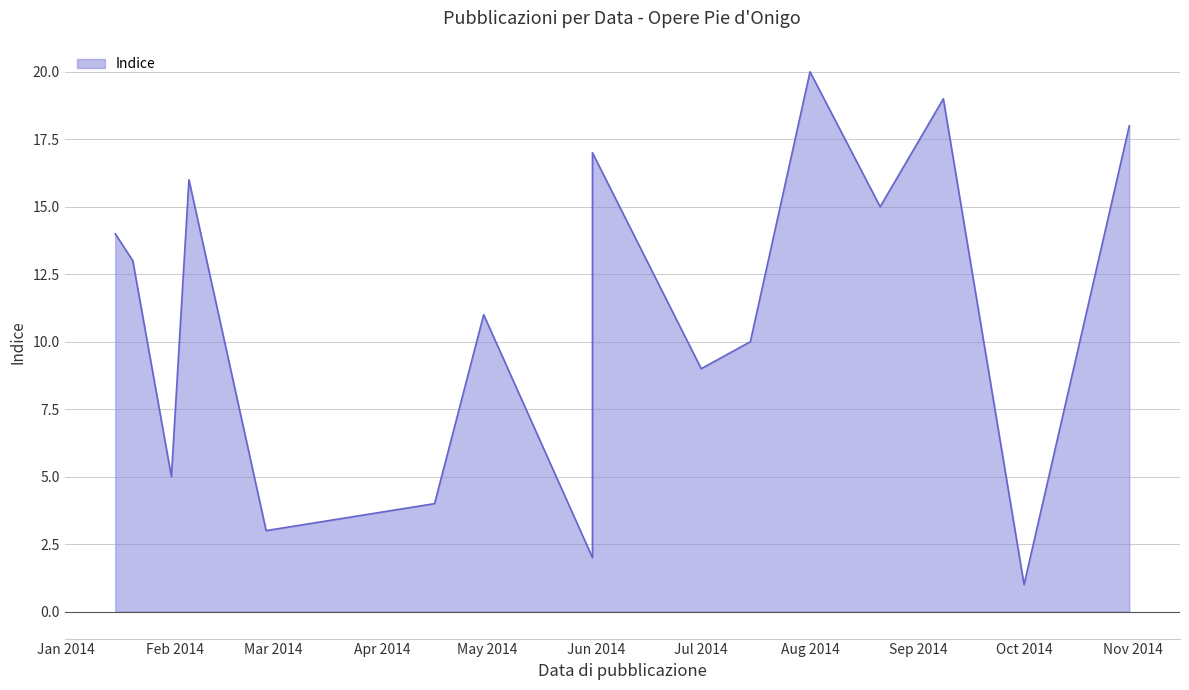

List the labels in order of value, smallest first.

01/10/2014, 31/05/2014, 27/02/2014, 16/04/2014, 31/01/2014, 31/05/2014, 31/05/2014, 31/05/2014, 01/07/2014, 15/07/2014, 30/04/2014, 31/05/2014, 20/01/2014, 15/01/2014, 21/08/2014, 05/02/2014, 31/05/2014, 31/10/2014, 08/09/2014, 01/08/2014